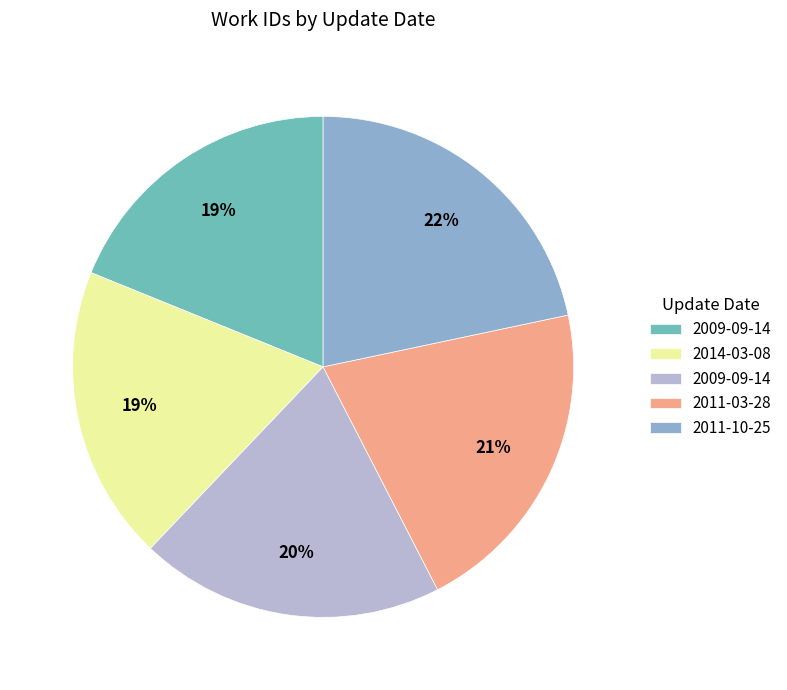

To the nearest percent, what is the average slice percentage?

20%